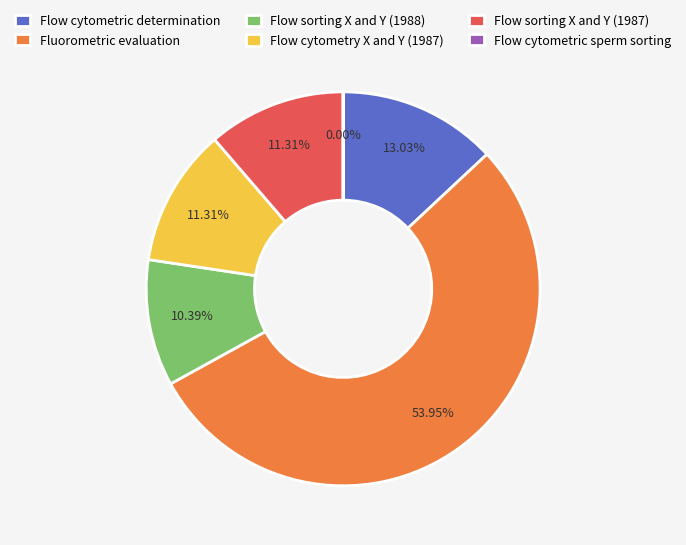

What percentage do Flow cytometric determination and Flow cytometry X and Y (1987) together represent?

24.3%